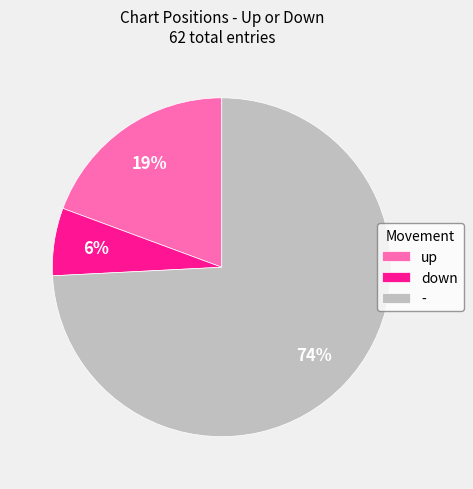

To the nearest percent, what is the average slice percentage?

33%